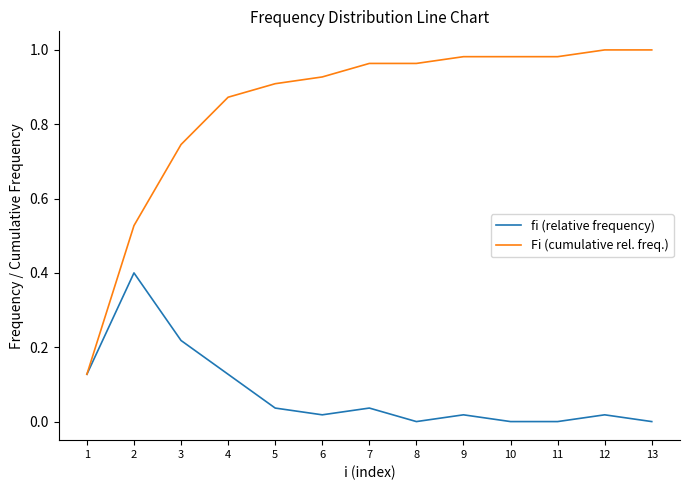

Rank the series by their maximum value, from lowest to highest.

fi (relative frequency), Fi (cumulative rel. freq.)